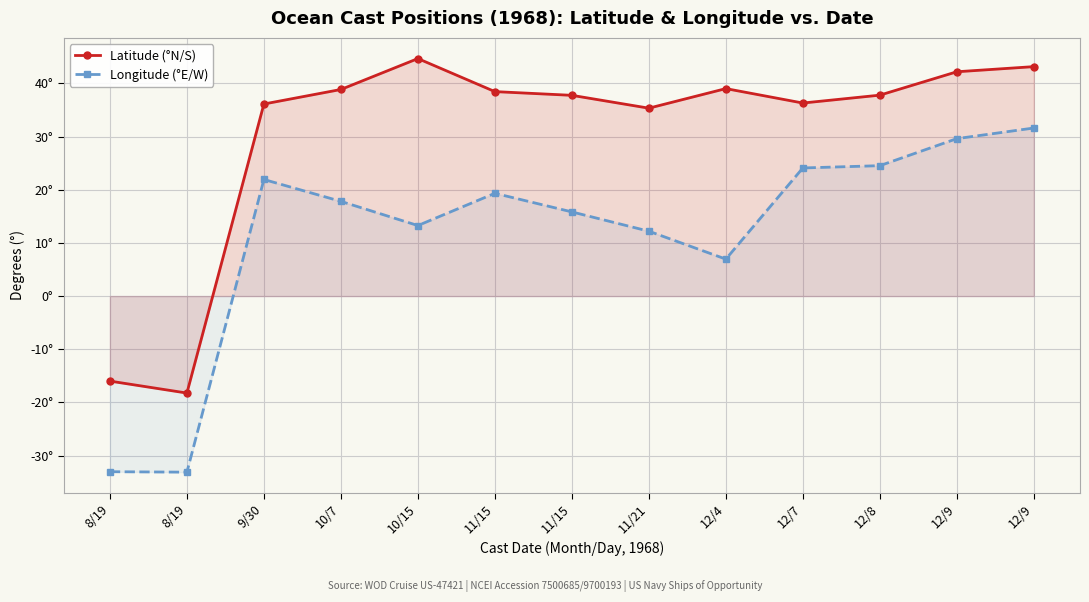

How many lines are shown in the chart?

2